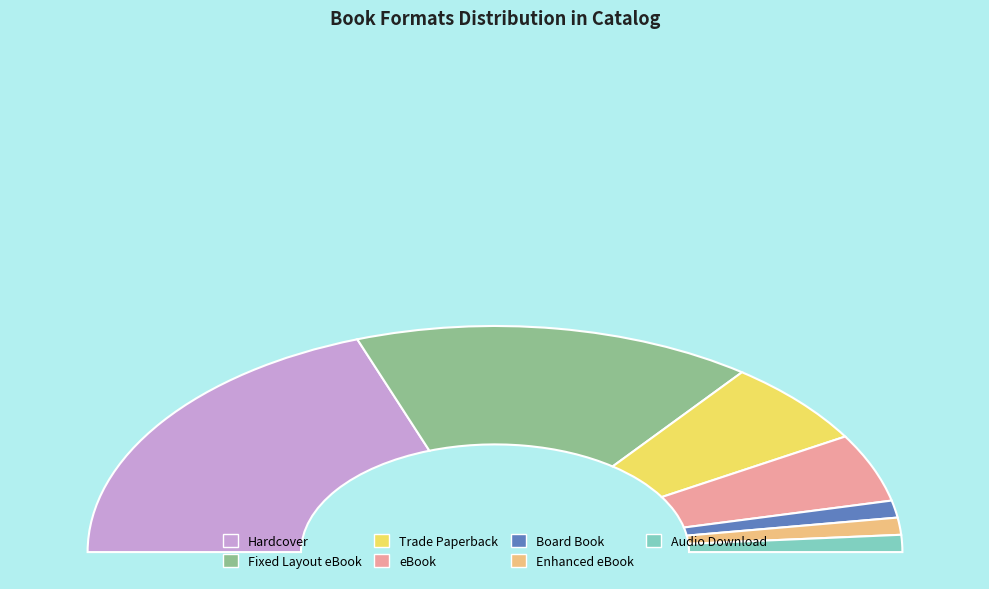

To the nearest percent, what portion does Board Book represent?

2%